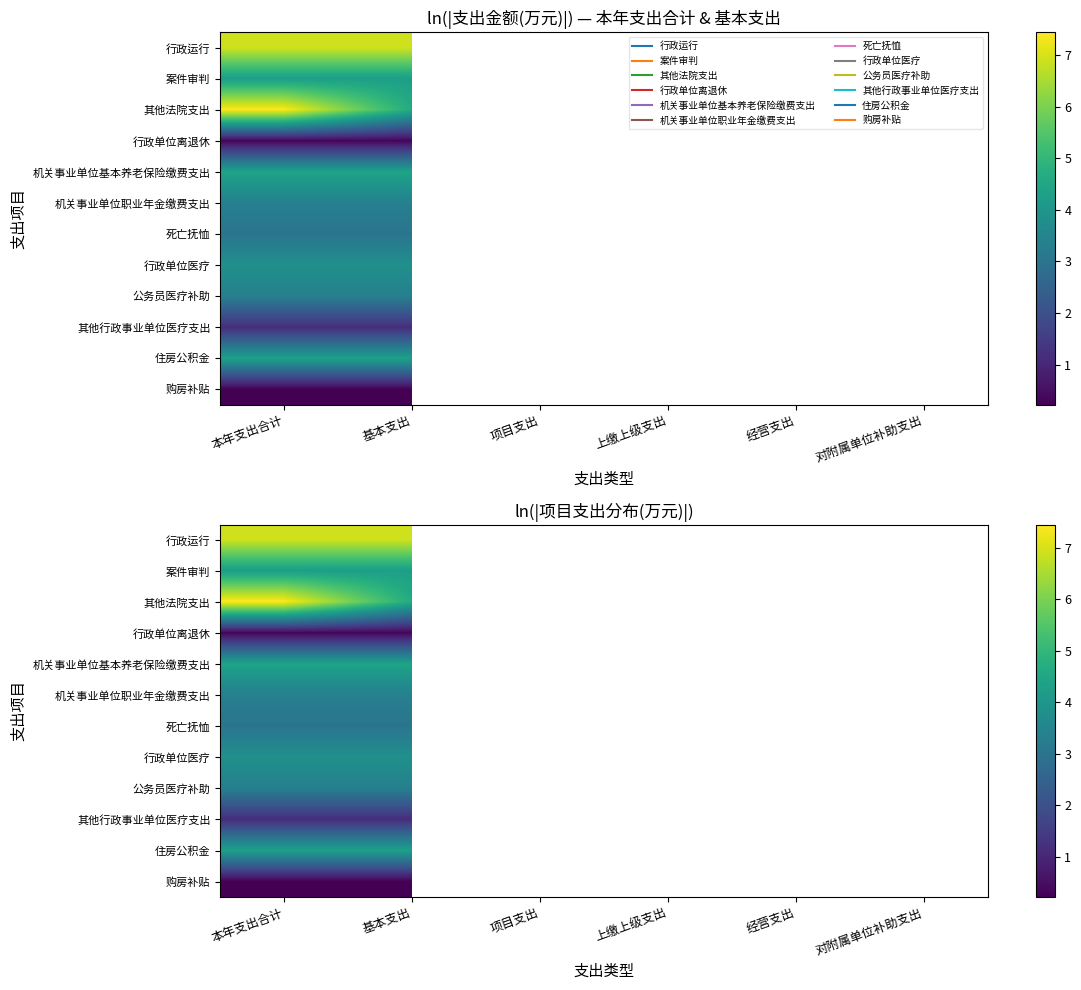

What is the smallest value displayed?

0.2